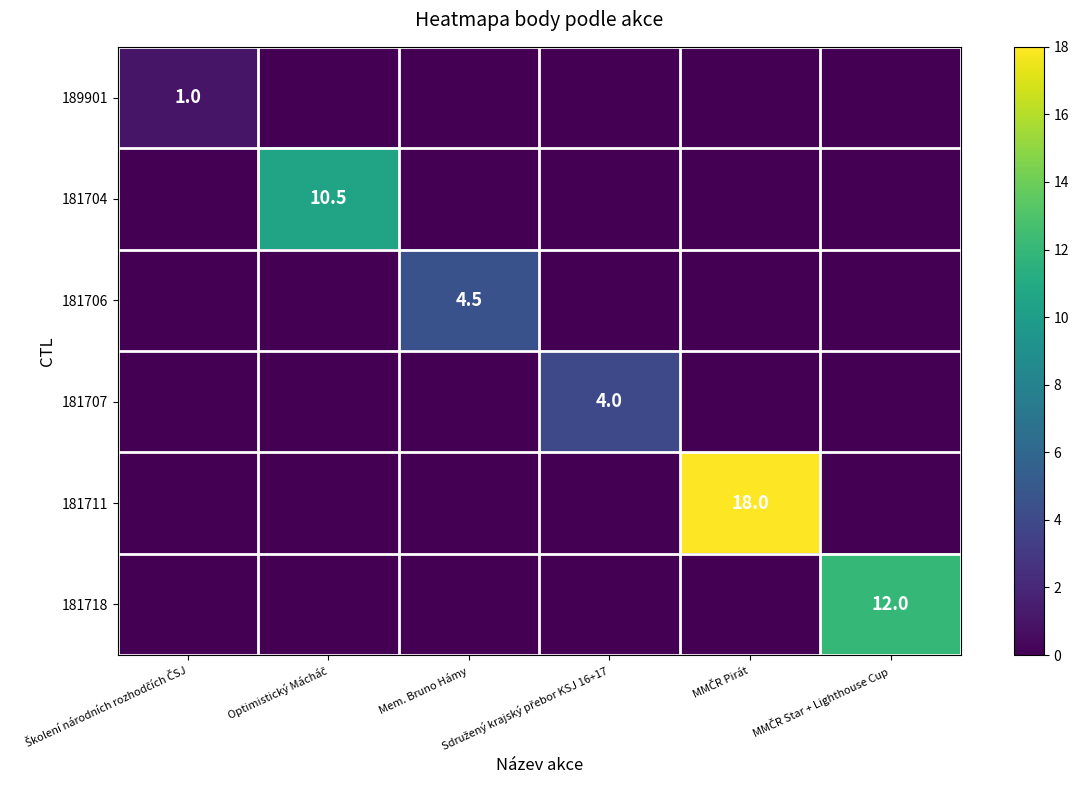

How many data points in 189901 are above 0?

1